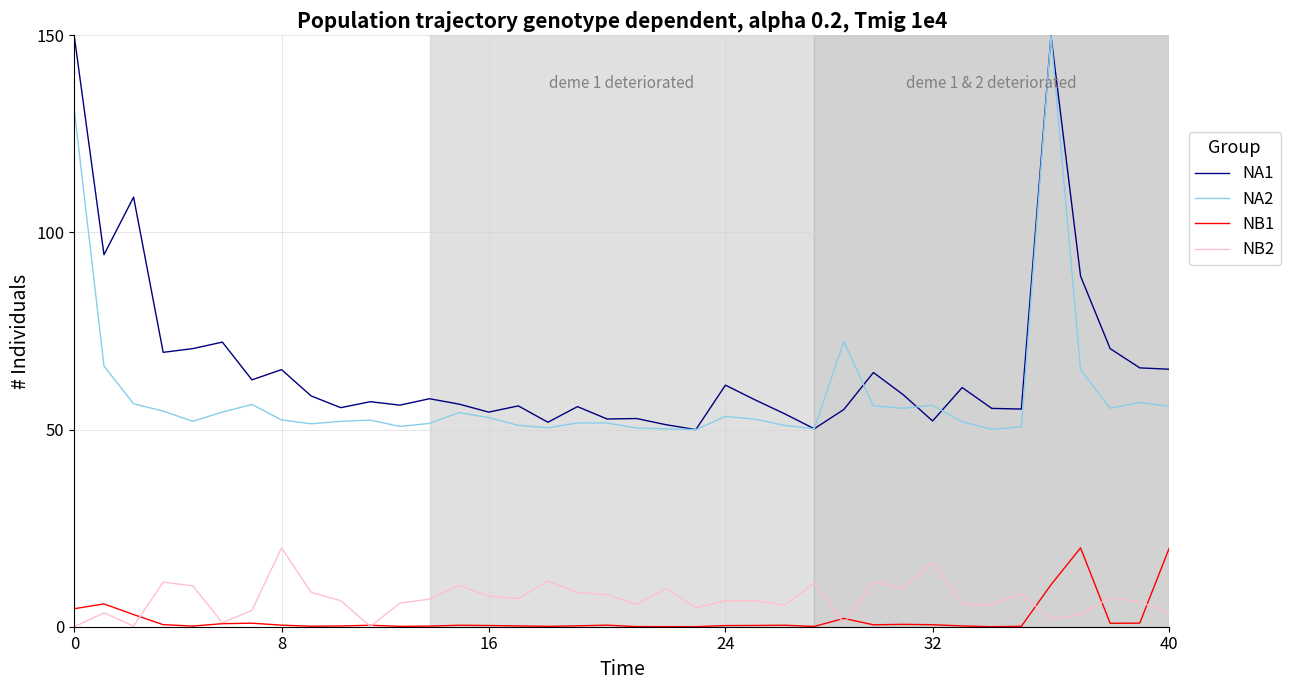

True or false: NA2 and NB2 intersect in this chart.

False